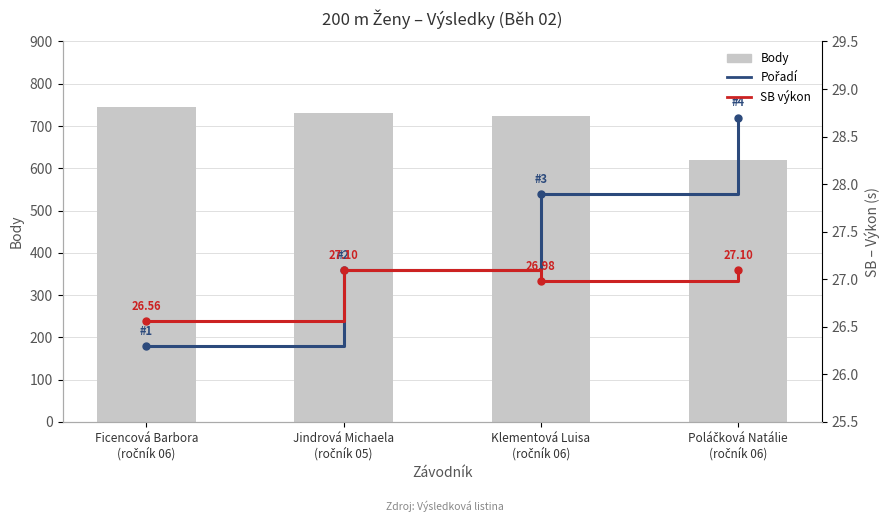

Which category has the lowest value in the SB (výkon) series?

Ficencová Barbora
(ročník 06)